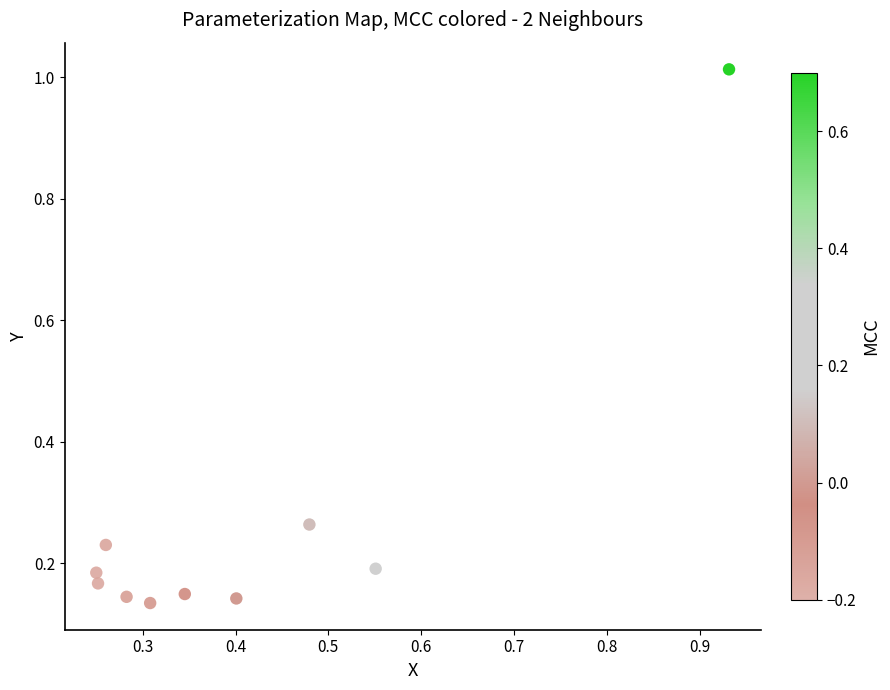

What is the average X value?

0.4